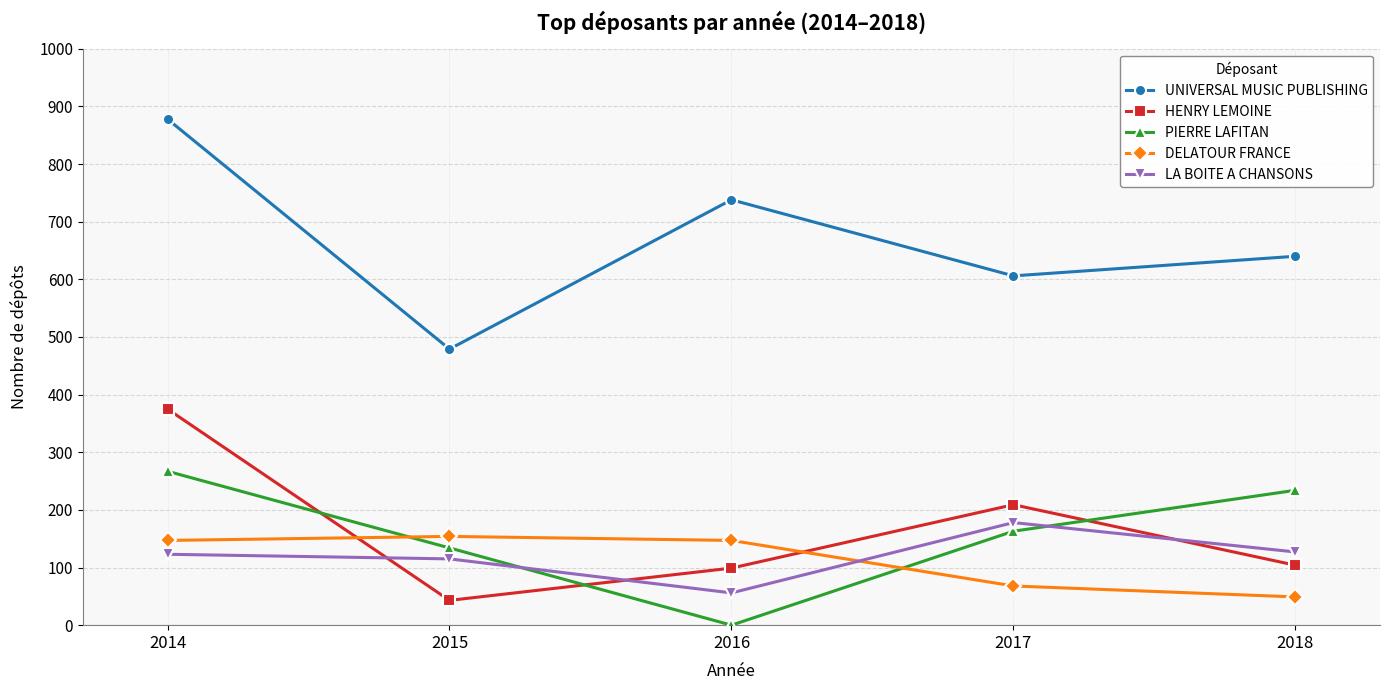

How many data points in LA BOITE A CHANSONS are less than 123?

2